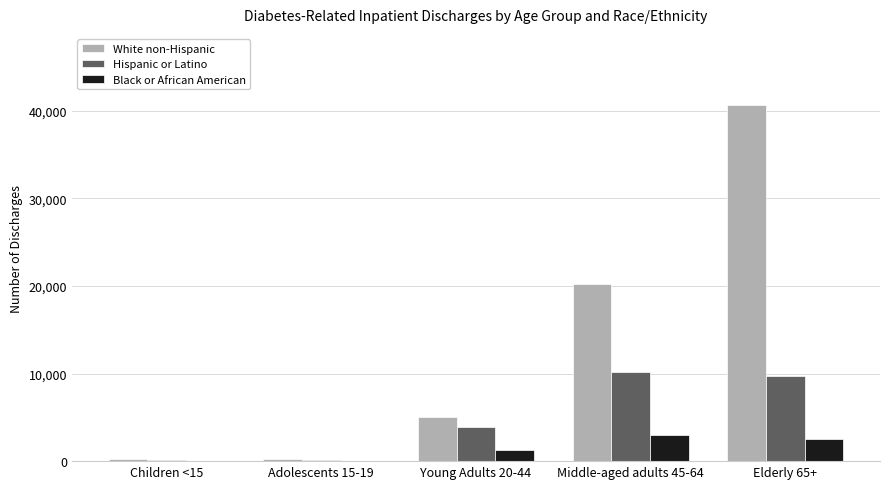

The Hispanic or Latino series shows 5373 at Young Adults 20-44. True or false?

False